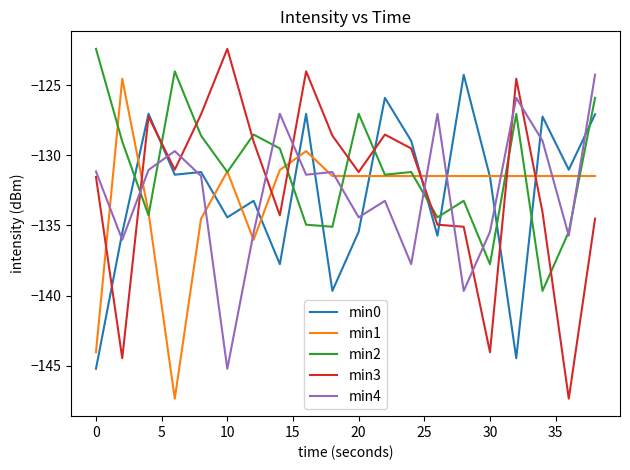

True or false: min2 has more than 1 points higher than both neighbors.

True